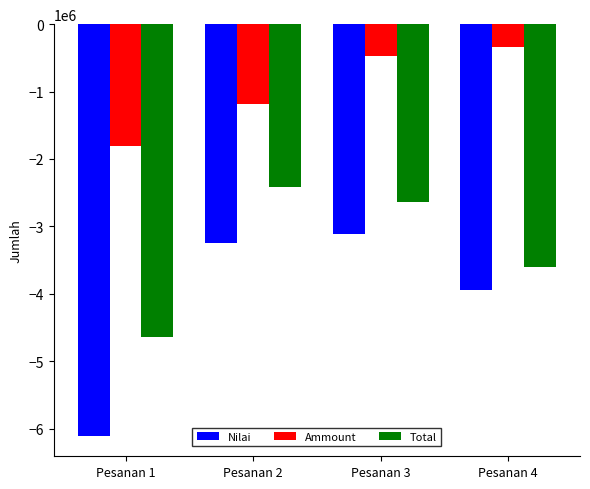

What is the smallest value displayed?

-6105000